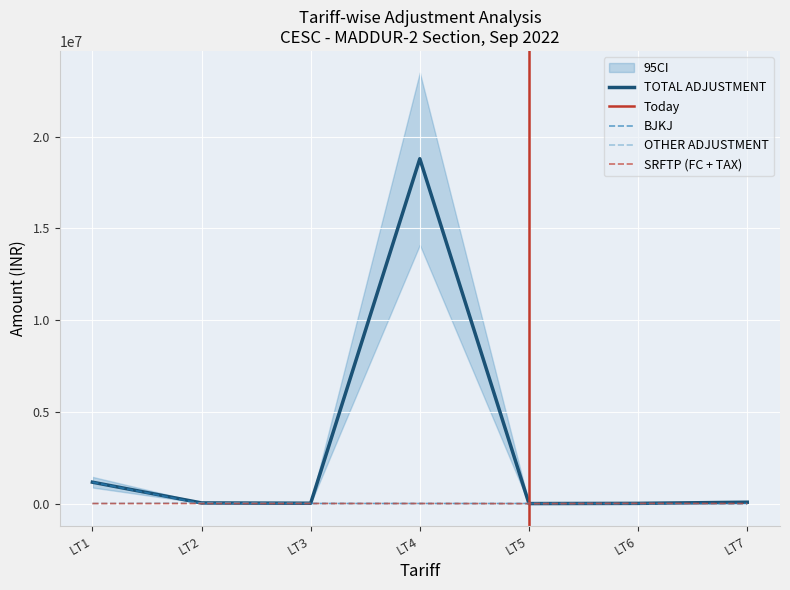

True or false: BJKJ and OTHER ADJUSTMENT cross at least once.

True